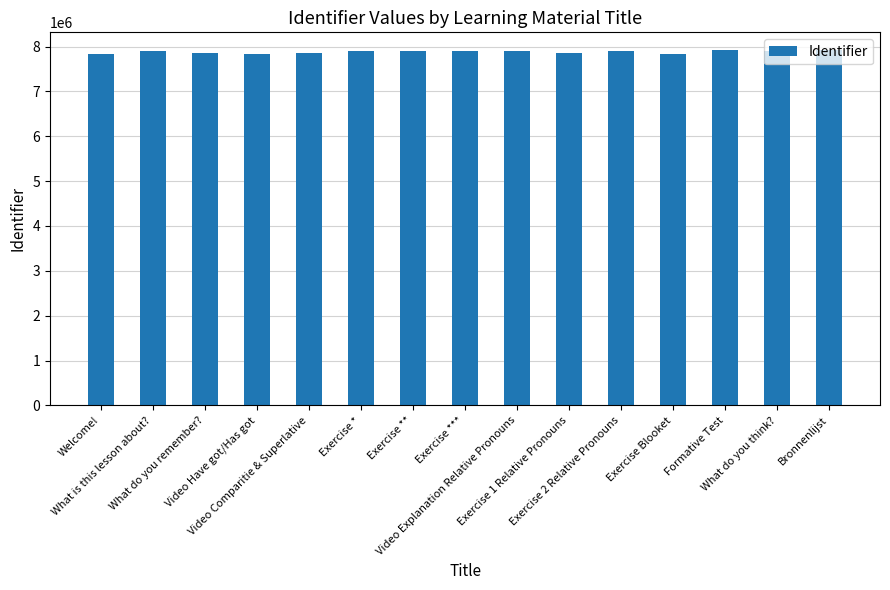

What is the value of the 8th bar from the left?

7906630